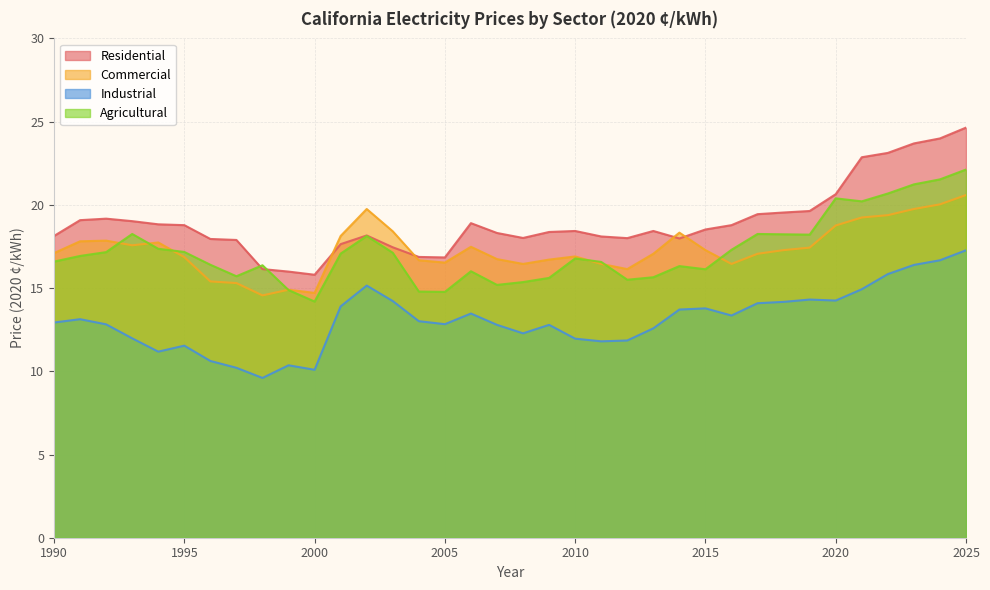

Does the chart have visible grid lines?

Yes